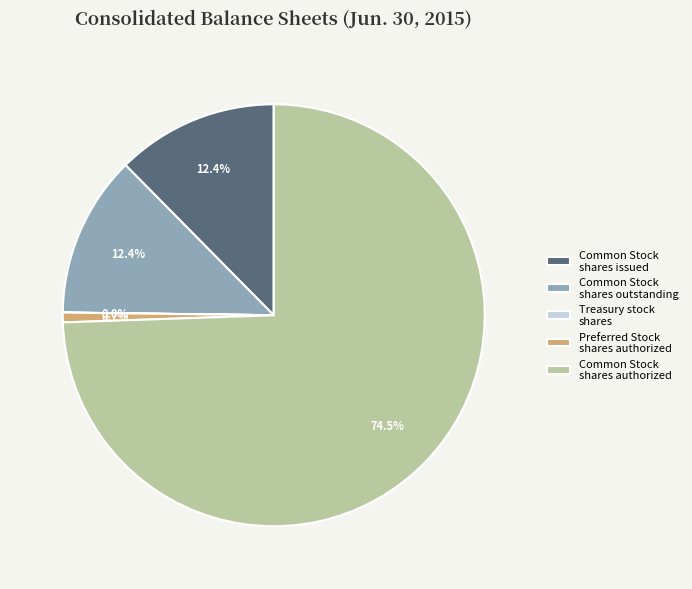

Approximately how many times larger is the value at Common Stock shares outstanding compared to Common Stock shares issued?

1.0